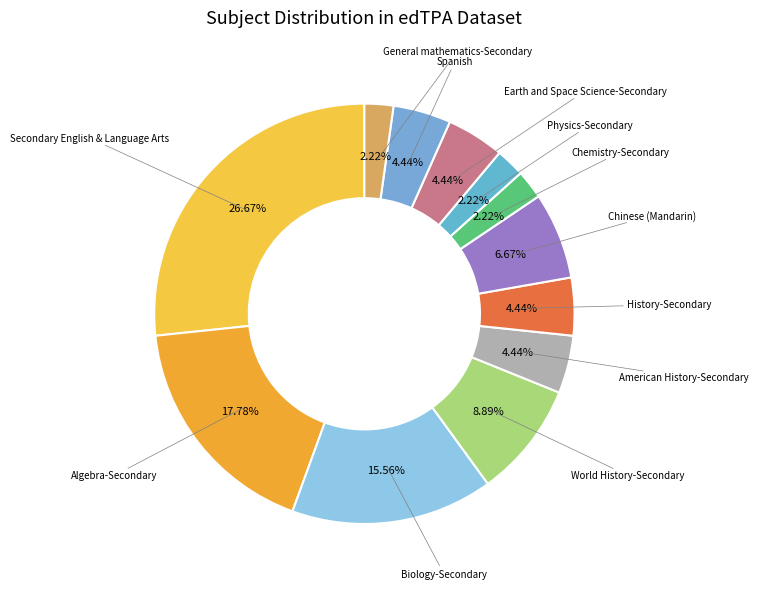

To the nearest percent, what is the difference between the Chemistry-Secondary and Secondary English & Language Arts slice percentages?

24%